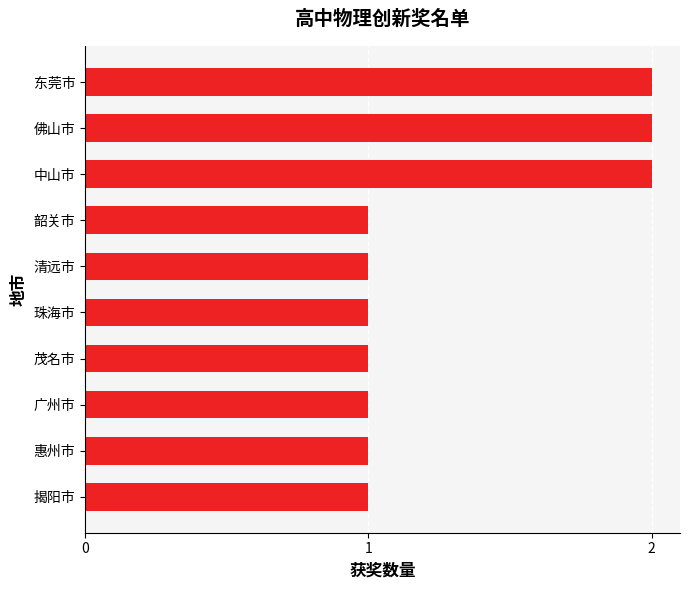

Reading top to bottom, transcribe all the data shown in this chart.

东莞市=2	佛山市=2	中山市=2	韶关市=1	清远市=1	珠海市=1	茂名市=1	广州市=1	惠州市=1	揭阳市=1